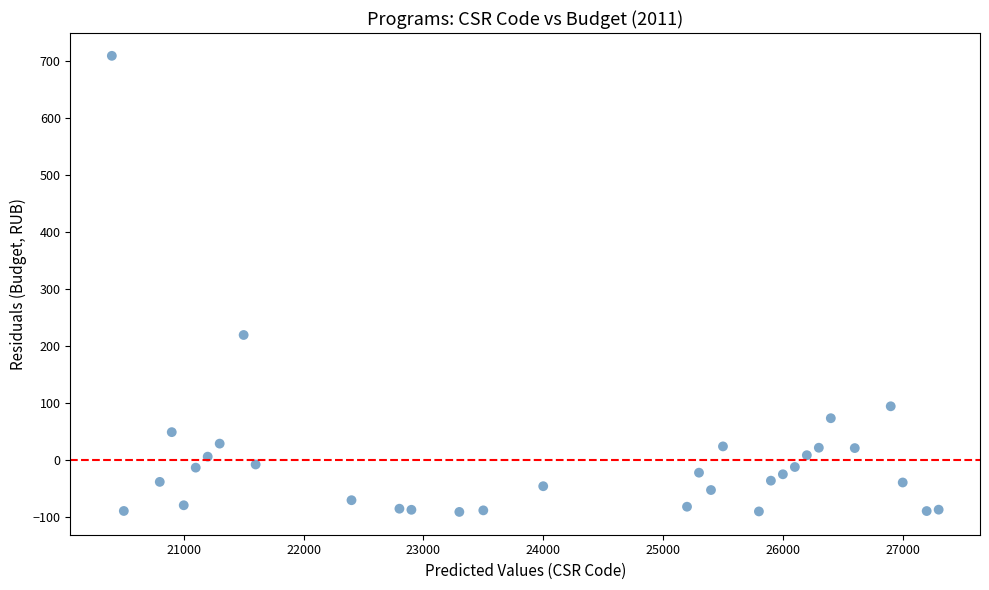

What Y value in the scatter plot is closest to 308?

218.6